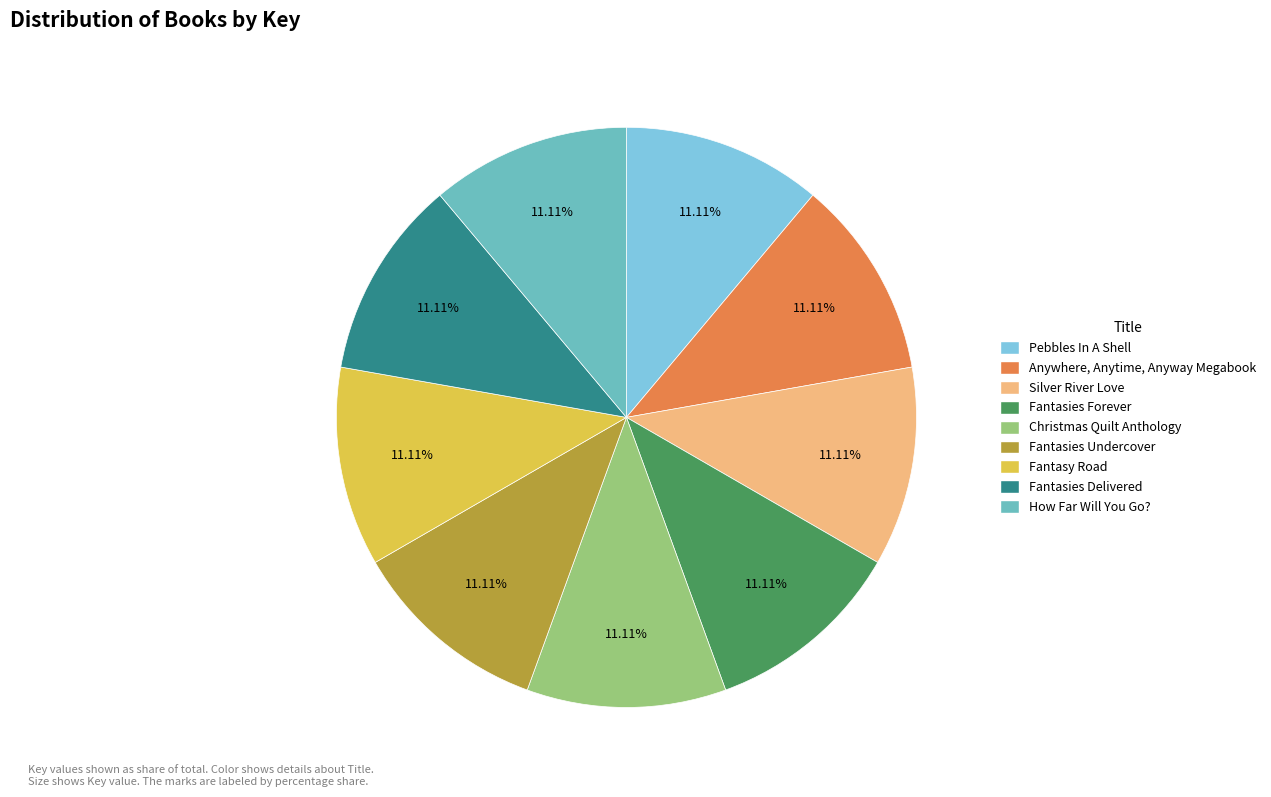

True or false: Pebbles In A Shell accounts for 24% of the total.

False